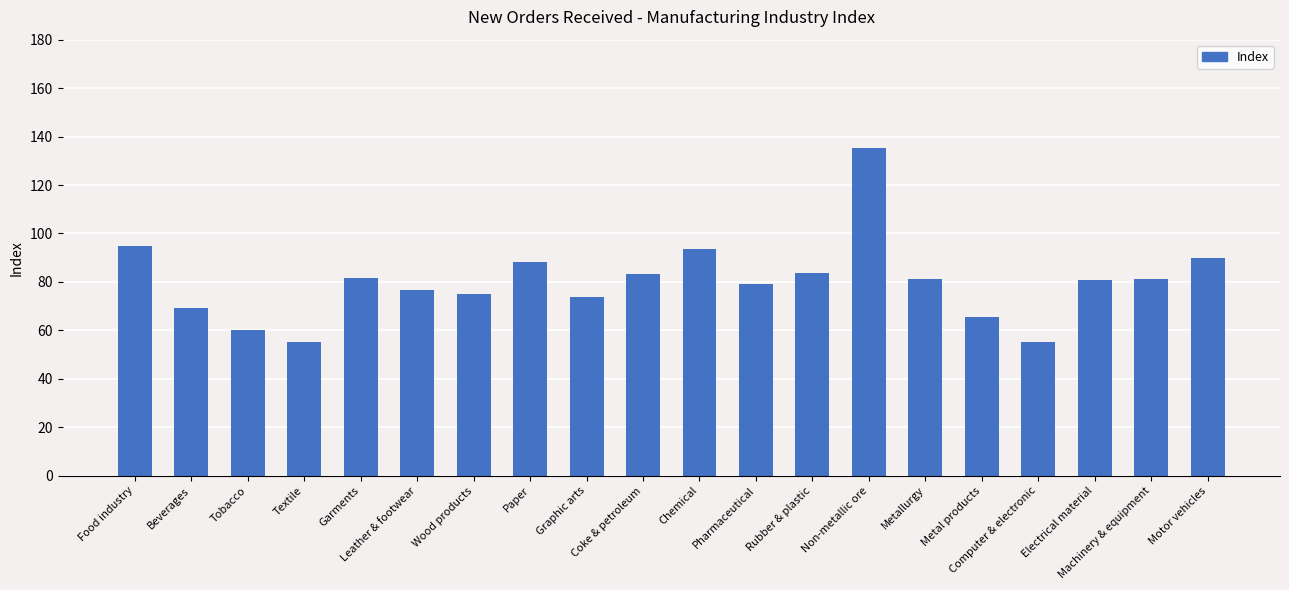

What is the value of the 7th bar from the left?

74.9